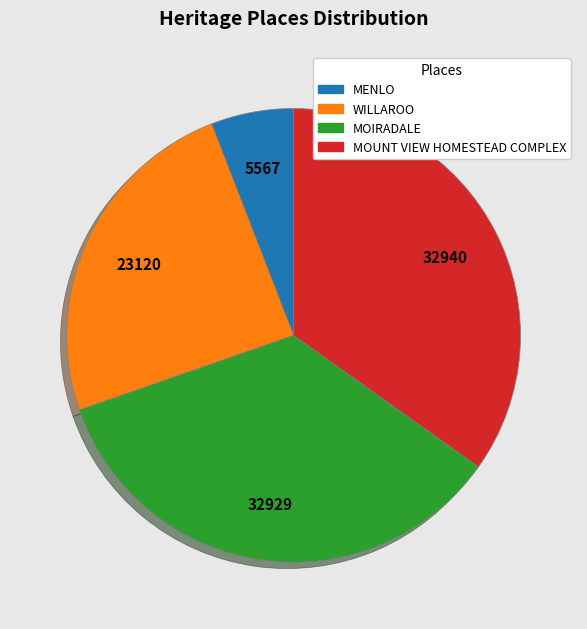

How many slices are in this pie chart?

4